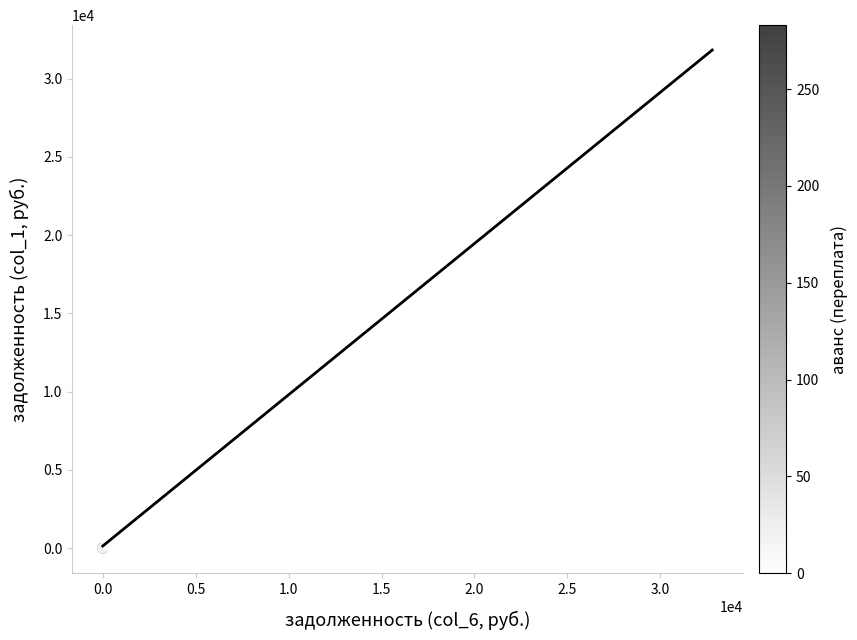

What Y value in the scatter plot is closest to 15743?

14078.3